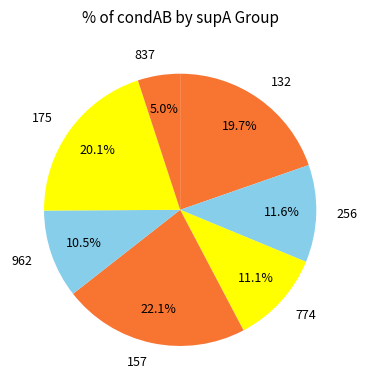

To the nearest percent, what is the difference between the largest and smallest slice percentages?

17%